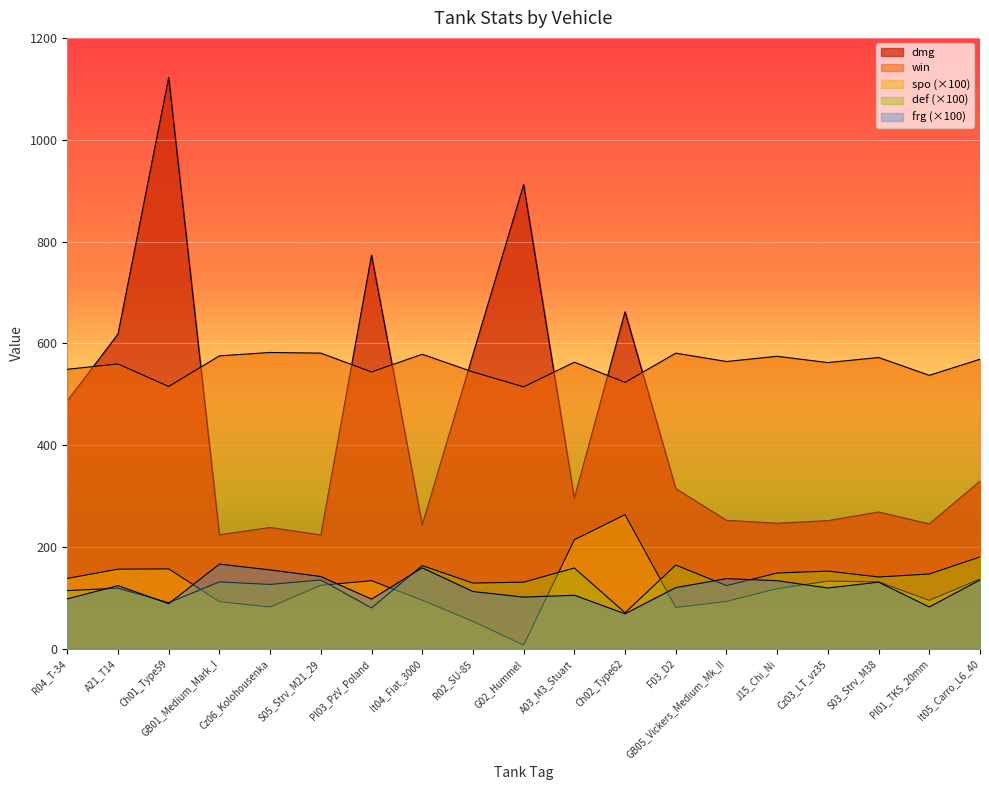

The value of dmg at J15_Chi_Ni is 142.6. True or false?

False